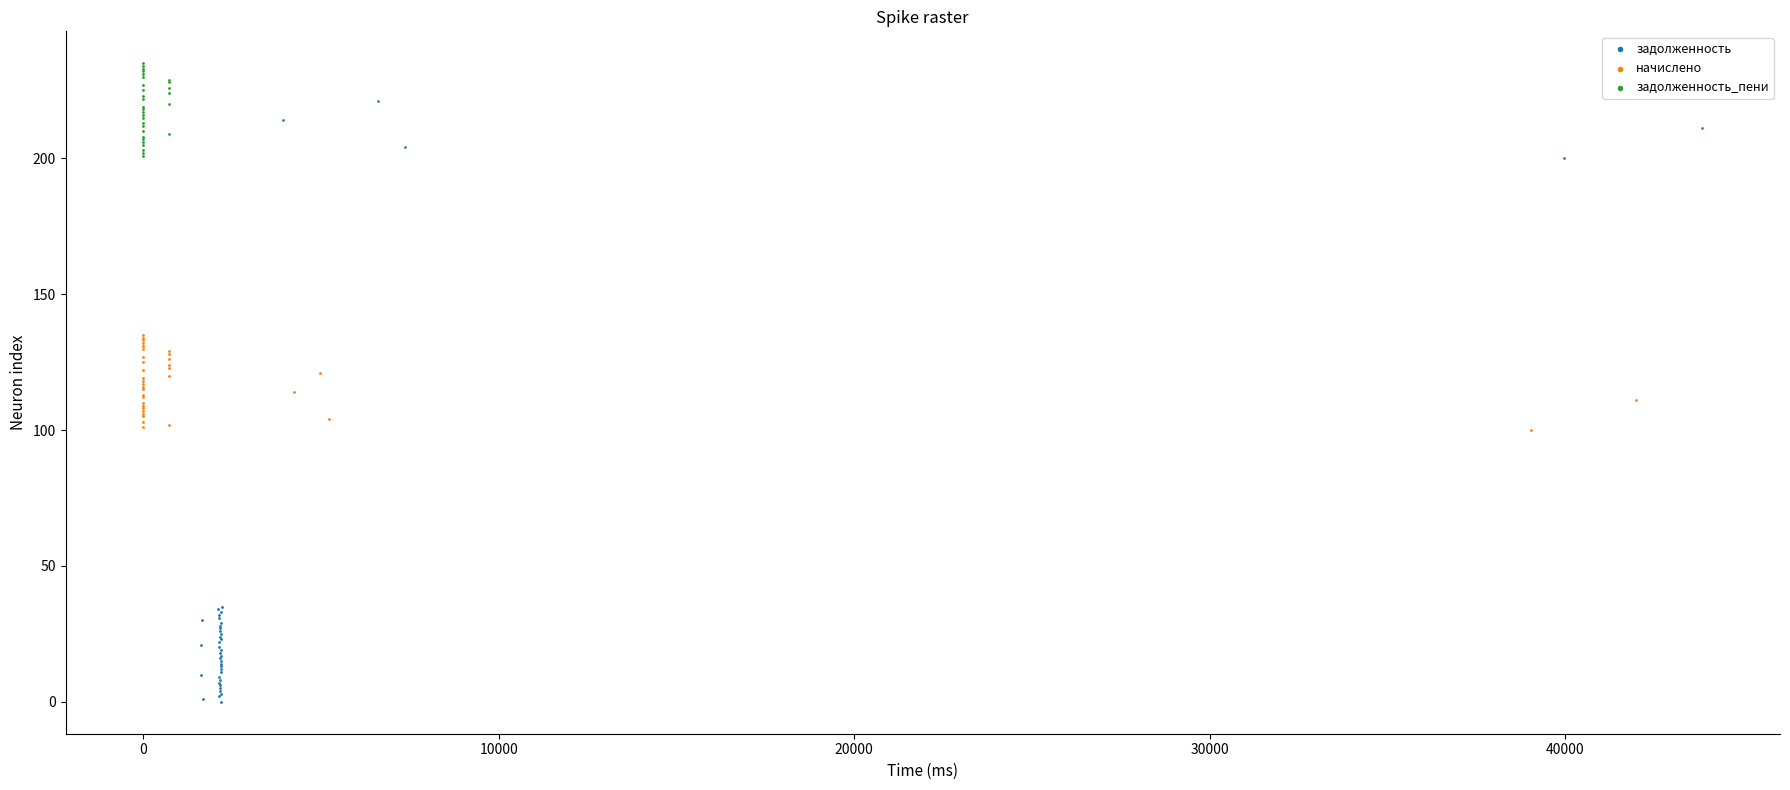

Which series contains the highest Y value?

задолженность_пени